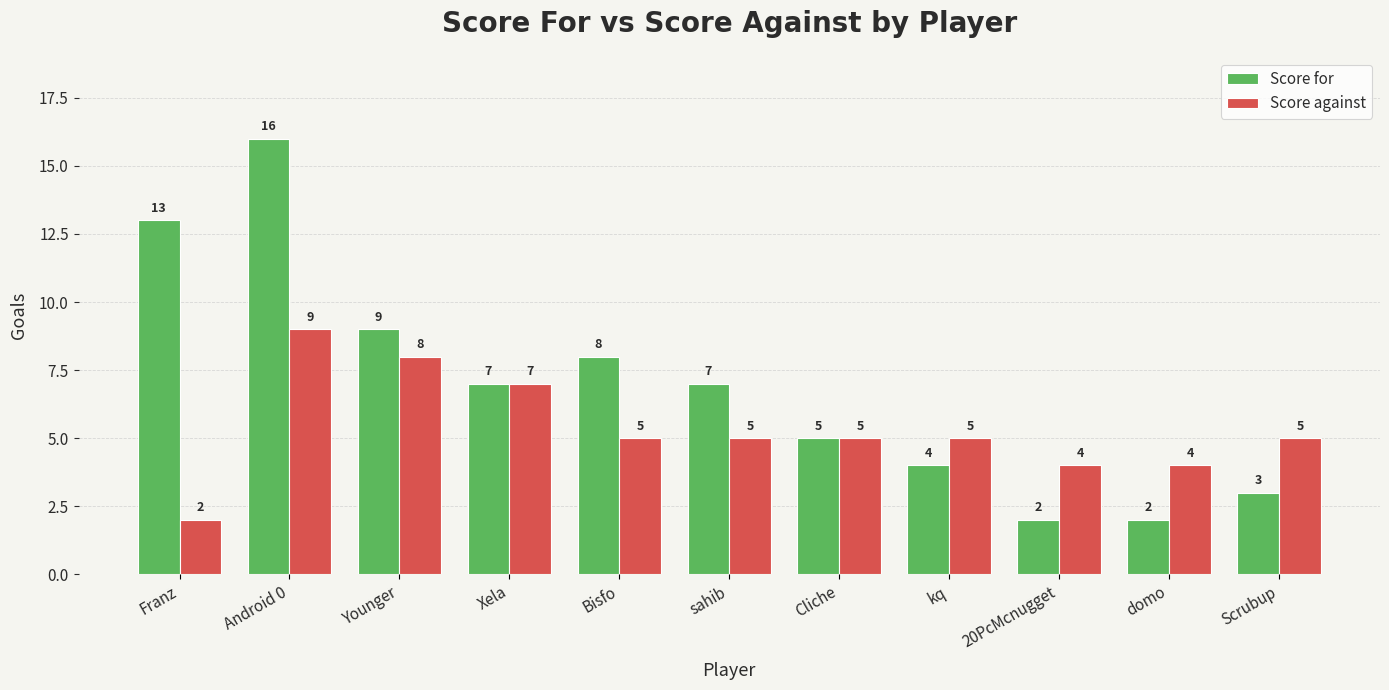

How many series are shown in this chart?

2